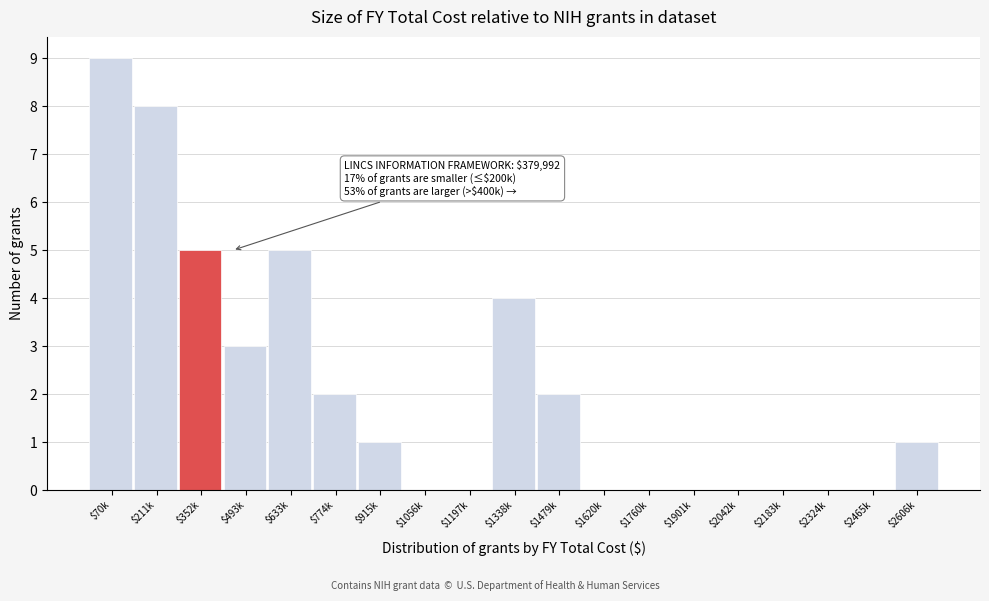

What is the sum of all values?

40